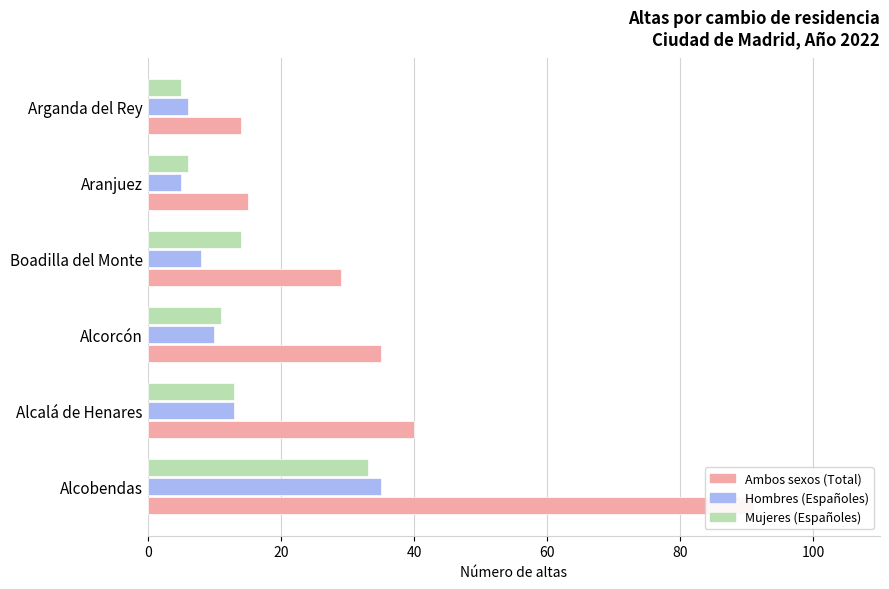

What is the smallest value displayed?

5